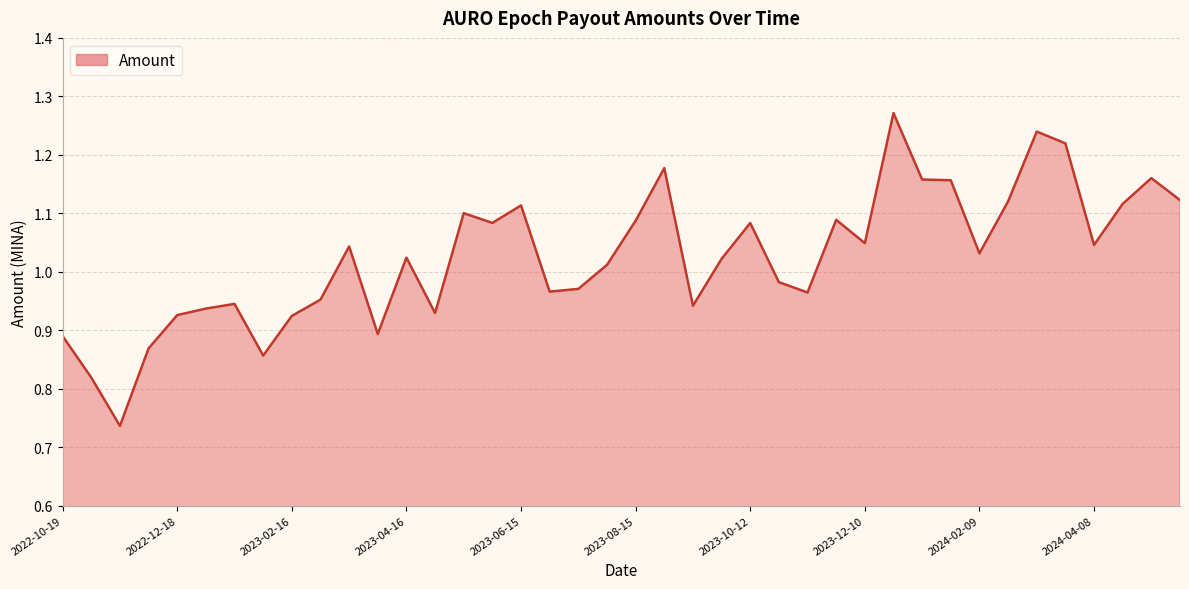

What is the difference between the maximum and minimum values?

0.5